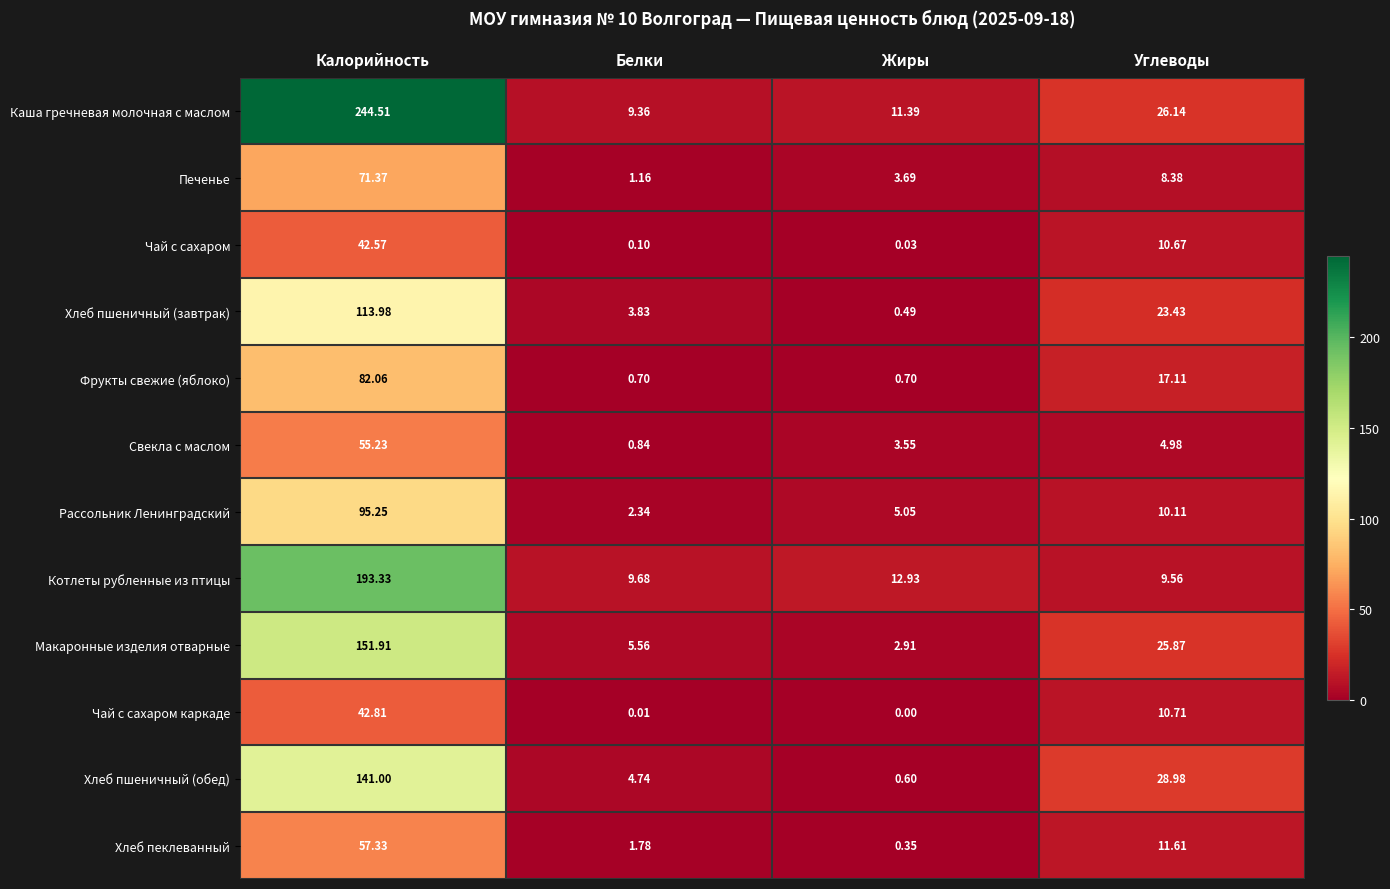

List the labels in order of Макаронные изделия отварные value, largest first.

Калорийность, Углеводы, Белки, Жиры